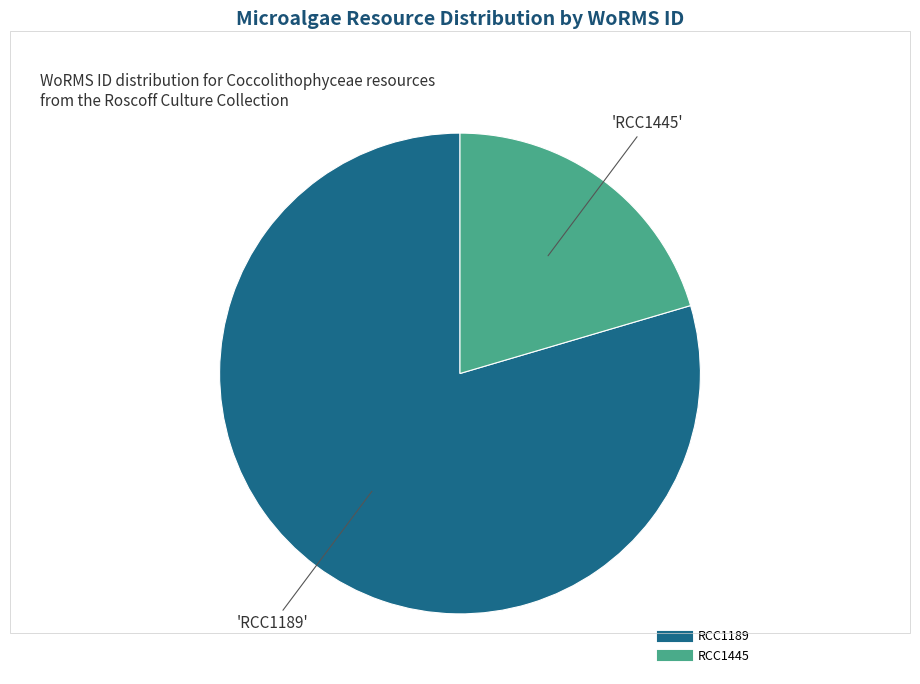

Do RCC1445 and RCC1189 together represent more than half of the pie?

Yes